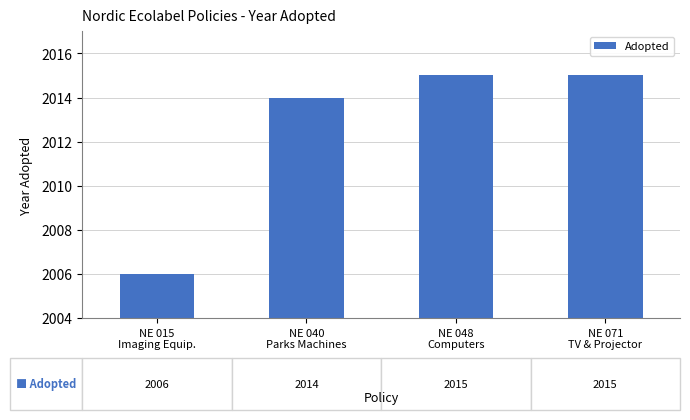

What value does the data have at NE 015
Imaging Equip.?

2006